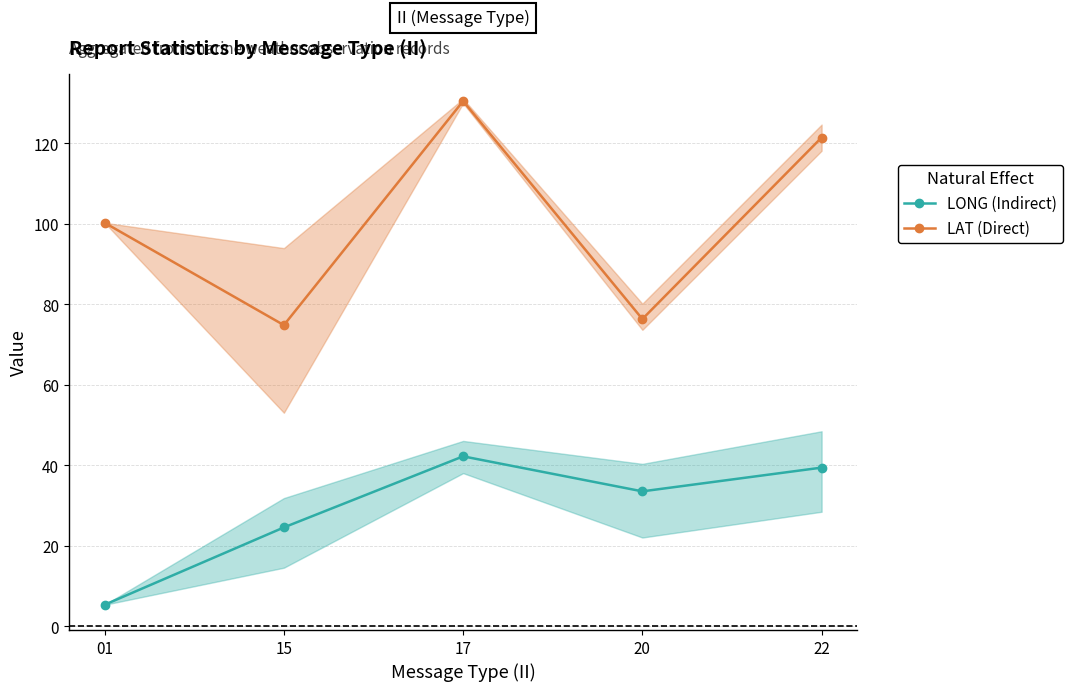

How many lines are shown in the chart?

2